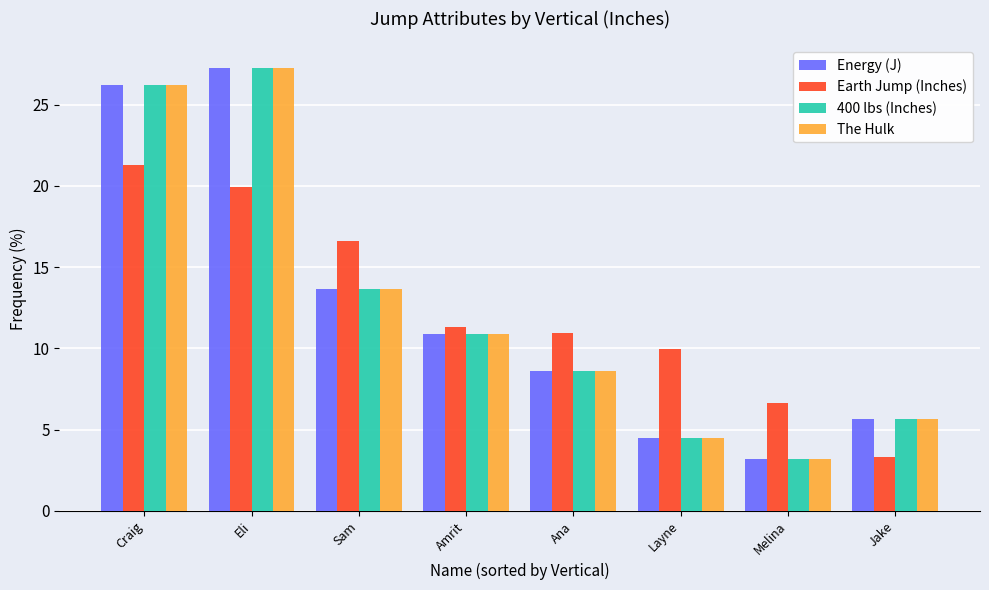

At which label does The Hulk reach its peak?

Eli